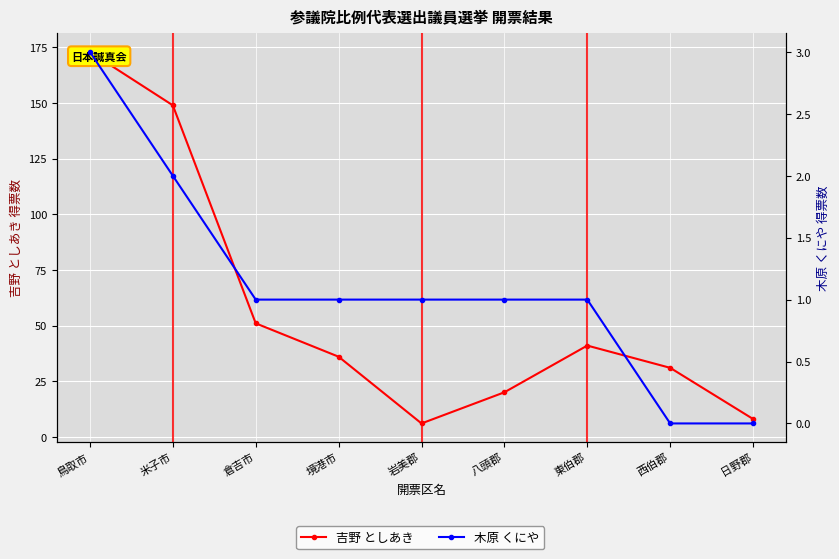

True or false: 木原 くにや and 吉野 としあき intersect in this chart.

False